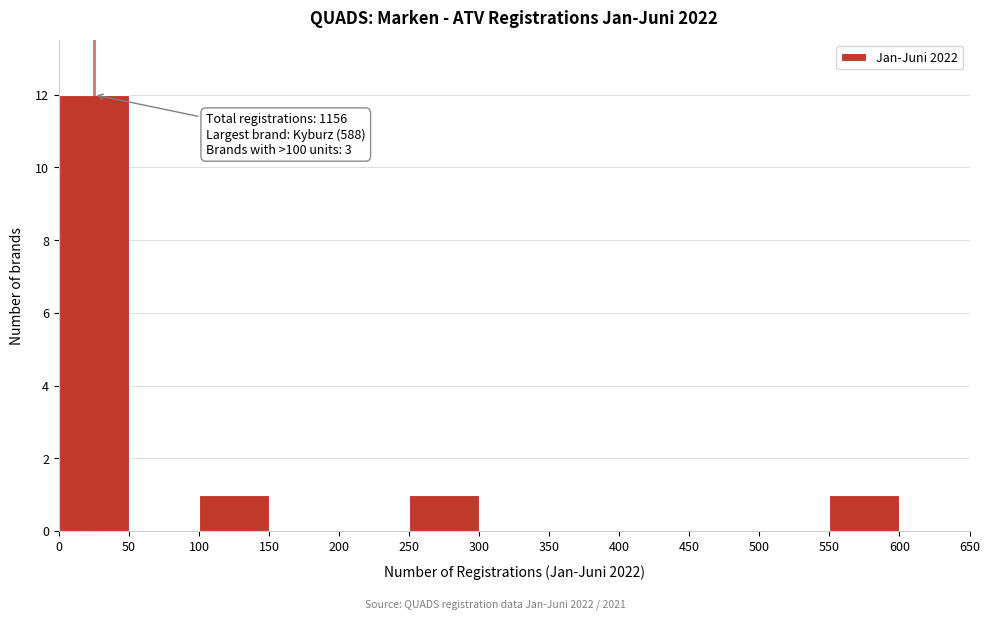

Which range on the x-axis has the tallest bar?

0 to 50